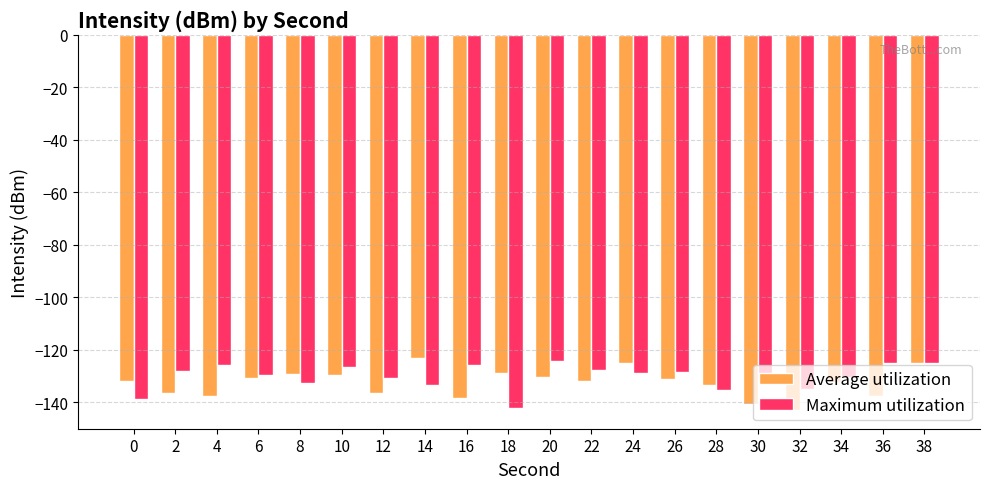

Which category has the lowest value in the Maximum utilization series?

18